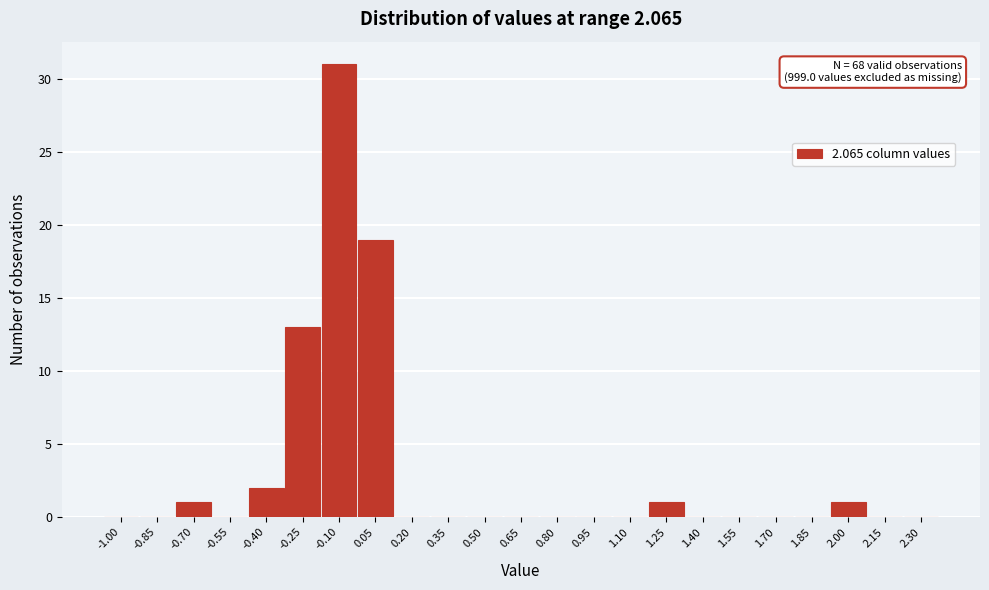

Reading left to right, extract all data points from this chart.

-1.00=0	-0.85=0	-0.70=1	-0.55=0	-0.40=2	-0.25=13	-0.10=31	0.05=19	0.20=0	0.35=0	0.50=0	0.65=0	0.80=0	0.95=0	1.10=0	1.25=1	1.40=0	1.55=0	1.70=0	1.85=0	2.00=1	2.15=0	2.30=0